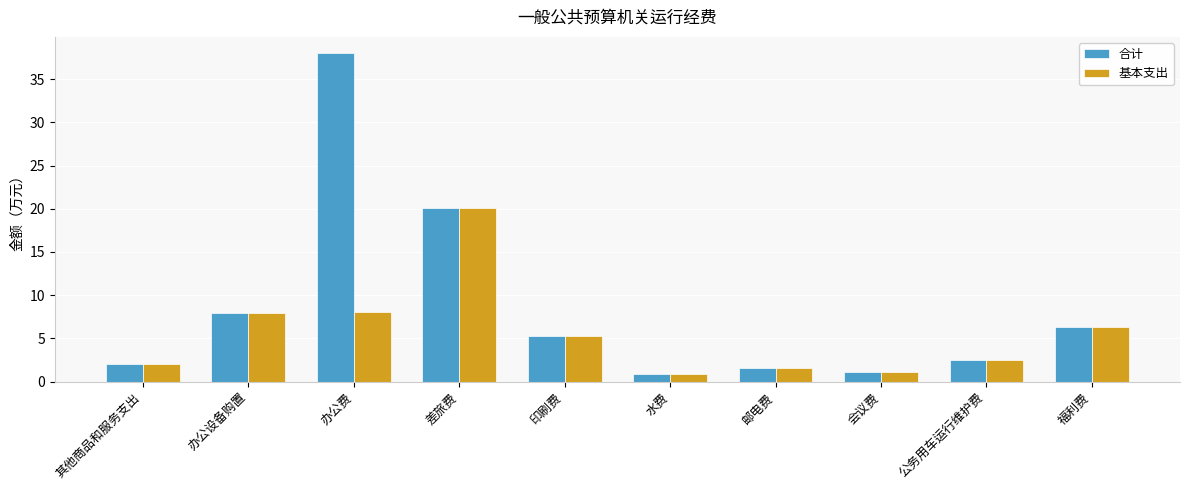

Which label corresponds to the largest value in the chart?

办公费